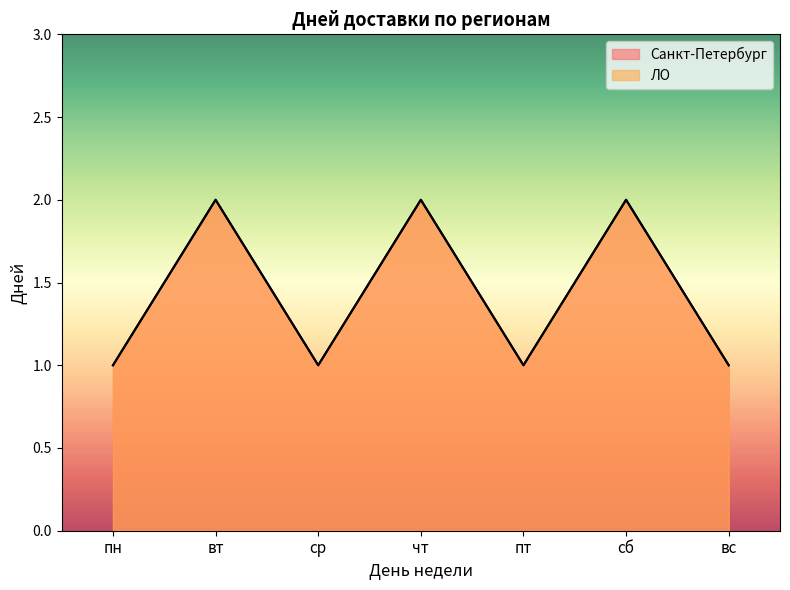

At which category does Санкт-Петербург reach its first local peak?

вт